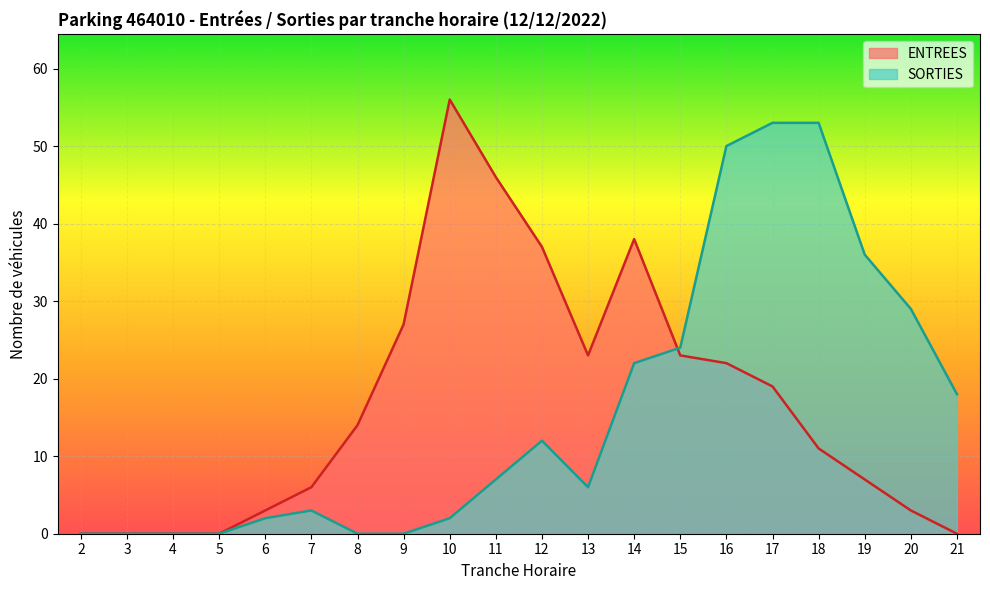

Which series ends up on top after the final intersection of SORTIES and ENTREES?

SORTIES